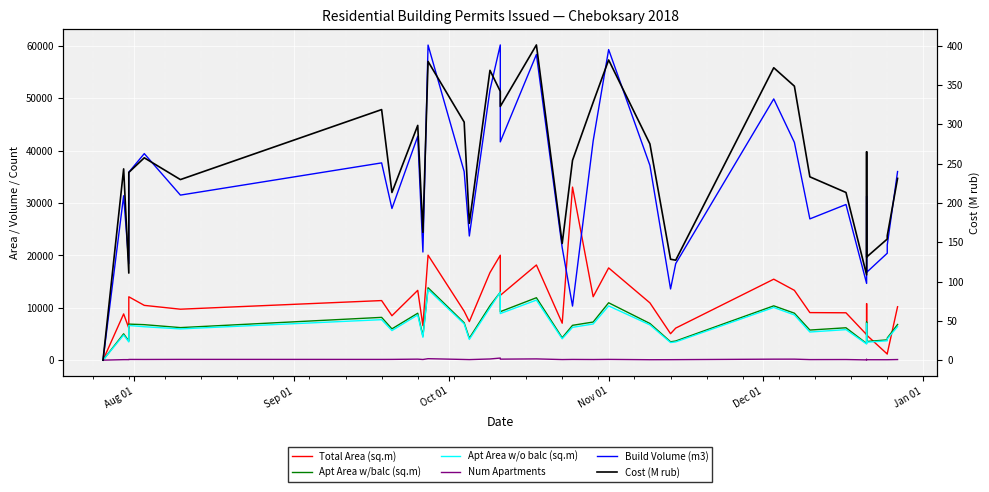

Reading left to right, list all the values displayed in this chart.

Total Area (sq.m): 10198.0	1248.2	1163.0	4796.0	10789.0	4874.0	9044.4	9080.1	13331.0	15461.7	6120.4	5052.2	10935.9	17615.1	12111.7	33049.0	7055.3	18172.0	12374.4	20037.2	16717.8	7366.3	9347.4	20051.0	6599.6	13331.0	8483.3	11378.9	9730.4	10461.3	12101.5	6122.6	8826.8	0.0
Apt Area w/balc (sq.m): 6807.1	4221.0	3875.3	3557.6	7284.6	3178.3	6183.6	5747.5	8969.2	10371.4	3653.8	3504.7	7001.7	10959.1	7276.3	6651.5	4272.3	11920.6	9258.2	12978.0	10380.9	4189.6	7130.0	13833.6	4587.9	8959.2	5975.4	8169.9	6213.1	6777.4	6885.1	3653.0	5027.0	0.0
Apt Area w/o balc (sq.m): 6407.1	4044.6	3698.9	3428.0	7017.5	3085.5	5828.1	5373.7	8637.9	10063.4	3483.9	3361.4	6736.6	10359.3	6904.8	6266.3	4076.2	11472.6	8896.7	12978.0	9992.8	3960.1	6930.5	13498.8	4369.2	8632.8	5648.7	7730.9	5968.1	6381.6	6622.6	3481.3	4799.9	0.0
Num Apartments: 116.0	81.0	81.0	81.0	156.0	48.0	117.0	105.0	192.0	189.0	95.0	90.0	81.0	144.0	117.0	136.0	111.0	239.0	192.0	399.0	224.0	104.0	128.0	279.0	126.0	192.0	144.0	139.0	144.0	129.0	135.0	95.0	96.0	0.0
Build Volume (m3): 36017.0	22000.0	20419.0	16766.0	31307.0	14655.0	29727.0	26977.0	41593.0	49890.0	18441.0	13596.0	37190.0	59314.0	41855.0	10325.7	21470.0	58369.0	41684.0	60198.0	51601.0	23710.0	36008.0	60174.0	20654.0	42745.0	28963.0	37673.0	31520.0	39440.0	35886.0	18438.0	31396.0	0.0
Cost (M rub): 231.1	158.2	154.0	131.1	264.9	108.4	213.2	233.1	348.4	371.8	127.1	128.3	274.9	381.7	327.8	254.1	148.4	400.8	322.6	341.8	368.5	174.0	302.7	379.8	162.5	298.5	213.2	318.6	229.6	257.3	238.7	110.7	243.2	0.0